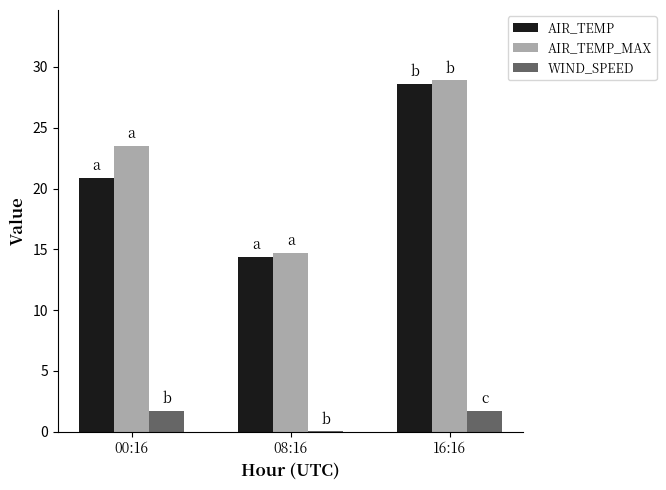

At which label does AIR_TEMP first exceed 20?

00:16